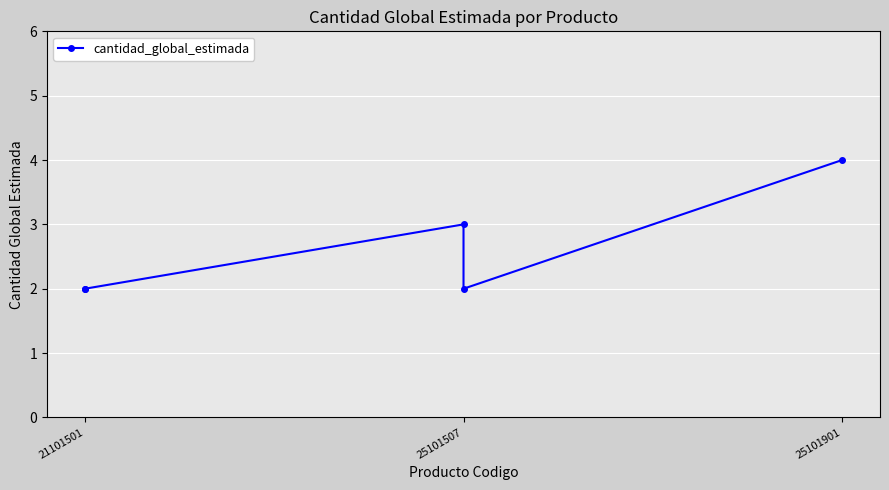

What is the greatest value displayed?

4